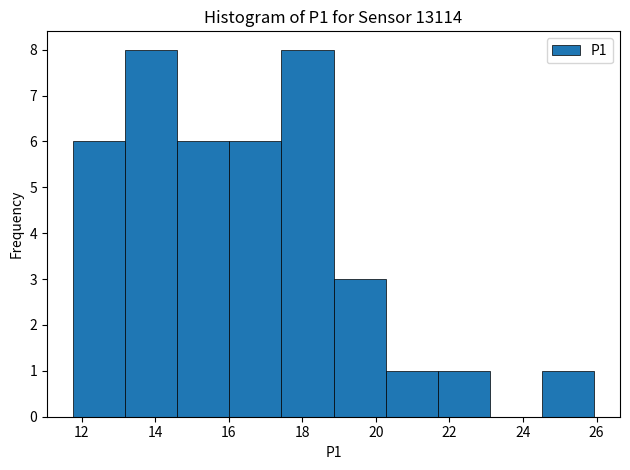

Reading left to right, list every bar in this chart as the range it spans on the x-axis followed by its height. Neither the bar edges nor the heights are printed on the chart, so give them approximately, as read against the axes.

11.8 to 13.2: 6
13.2 to 14.6: 8
14.6 to 16.0: 6
16.0 to 17.4: 6
17.4 to 18.8: 8
18.8 to 20.2: 3
20.2 to 21.6: 1
21.6 to 23.0: 1
23.0 to 24.6: 0
24.6 to 26.0: 1